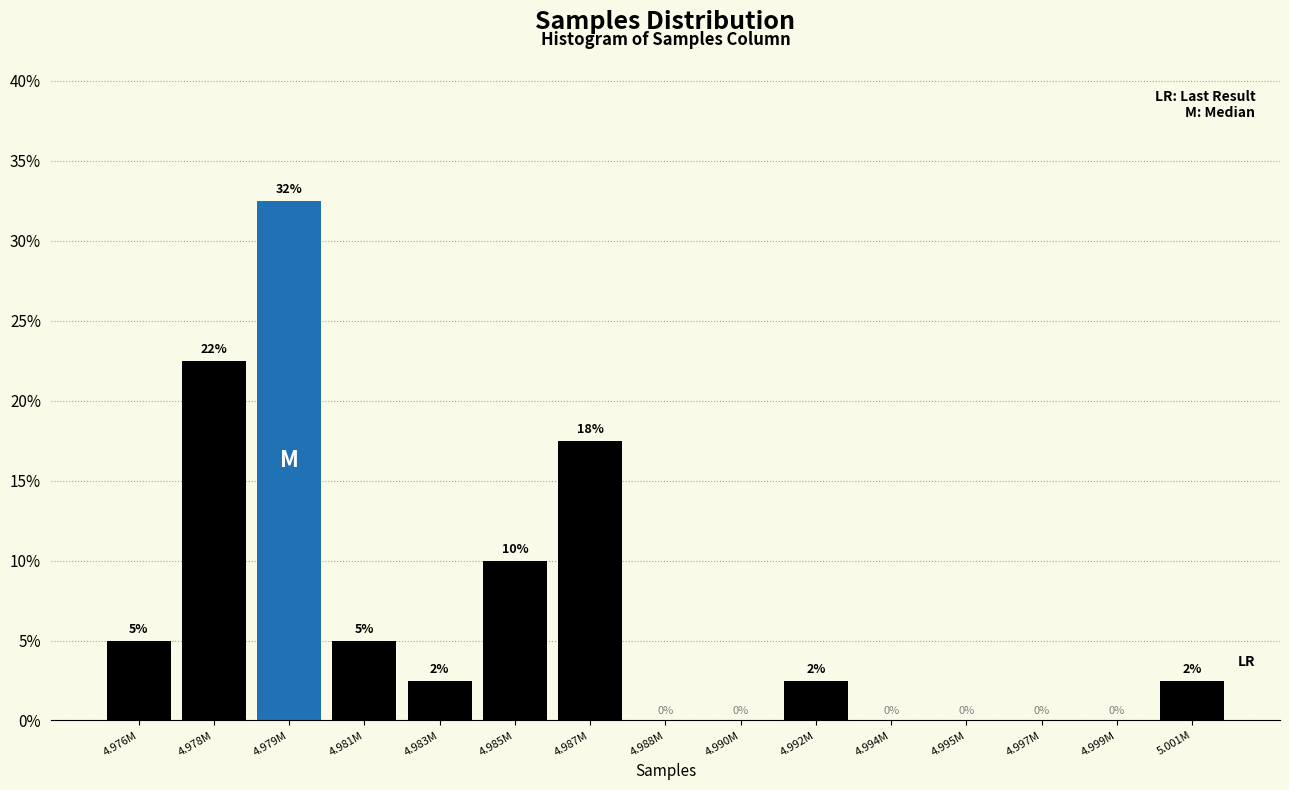

What is the maximum value shown in the chart?

32.5